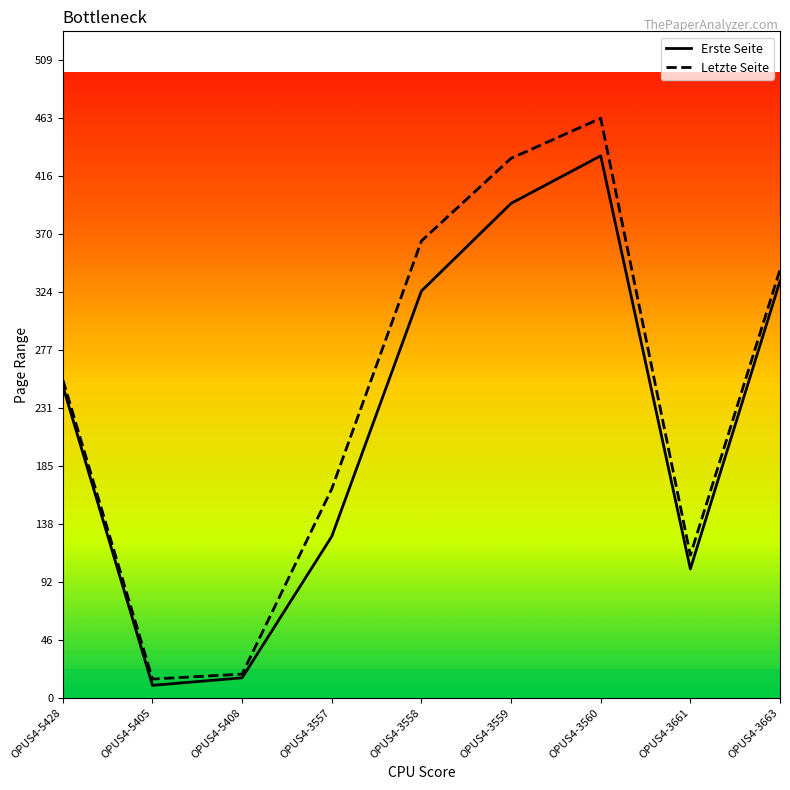

What are all the series names shown in the legend?

Erste Seite, Letzte Seite